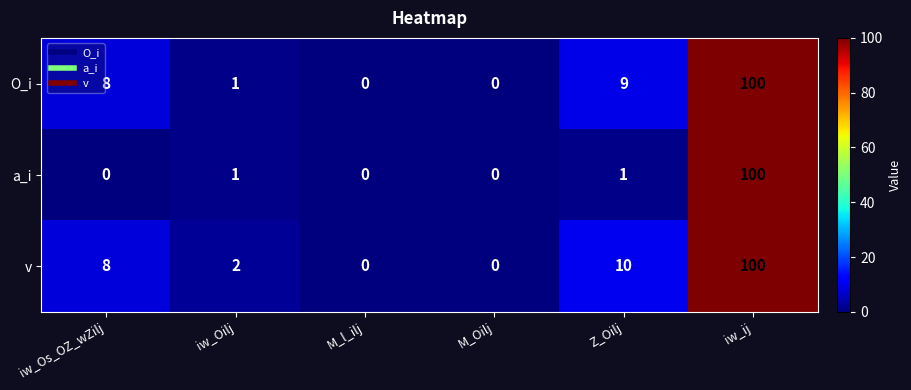

What is the spread (max minus min) of values at iw_Os_OZ_wZilj?

8